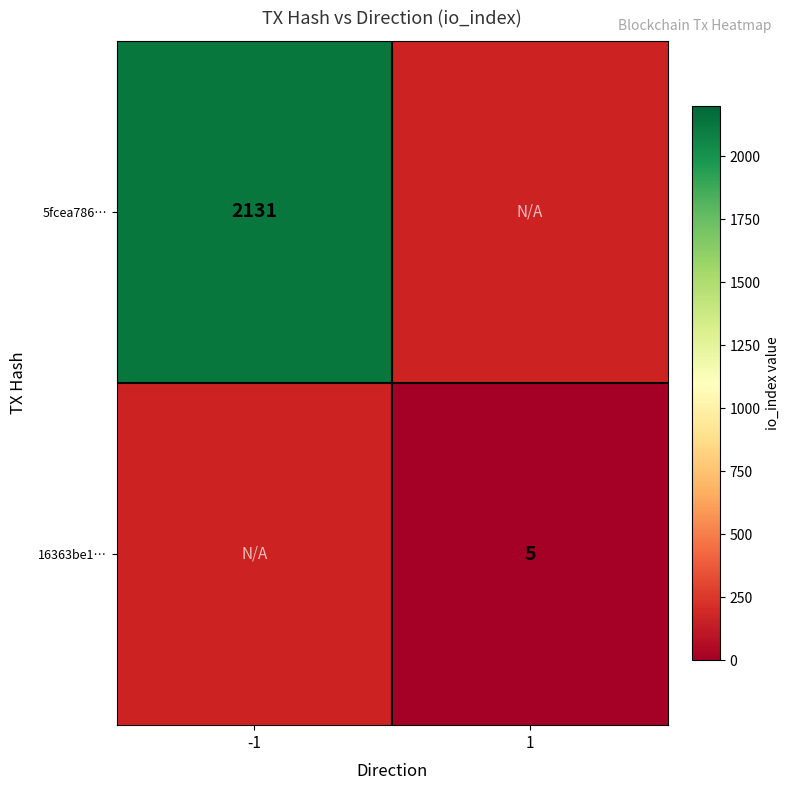

The value of 16363be1… at 1 is 1.8. True or false?

False